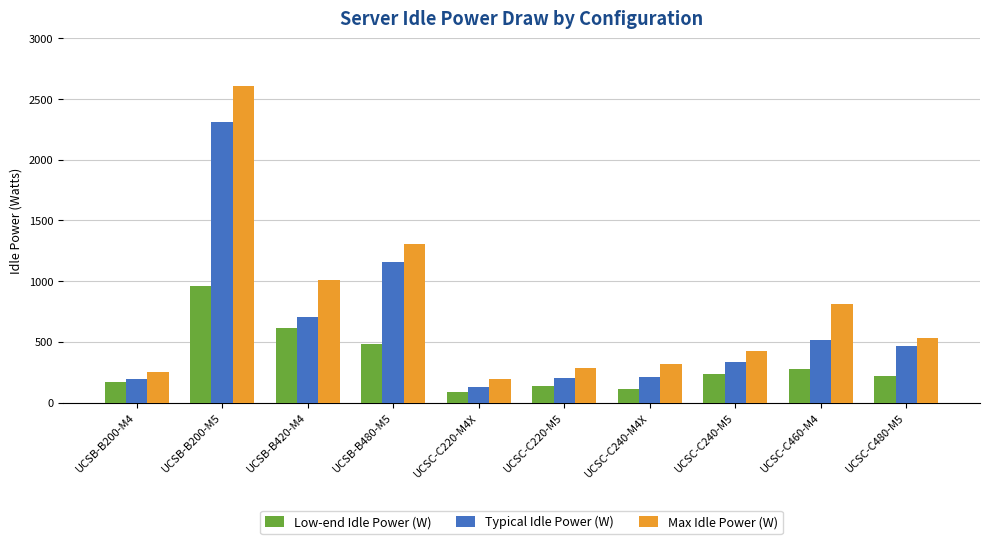

What is the maximum value shown in the chart?

2611.2